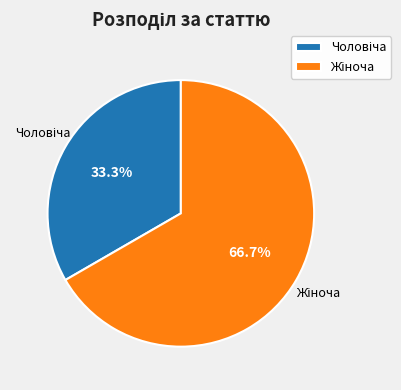

Does any single category account for the majority?

Yes